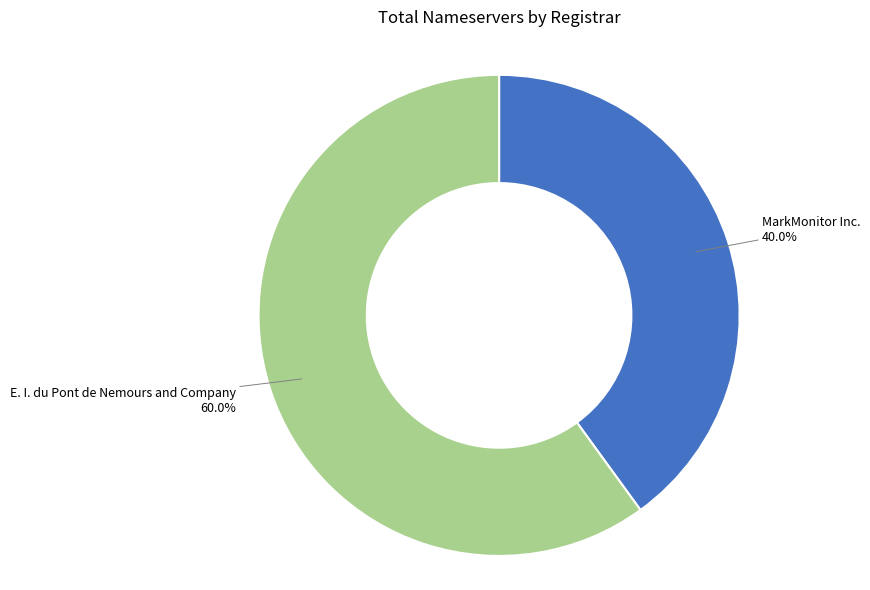

Is there a majority slice in this chart?

Yes